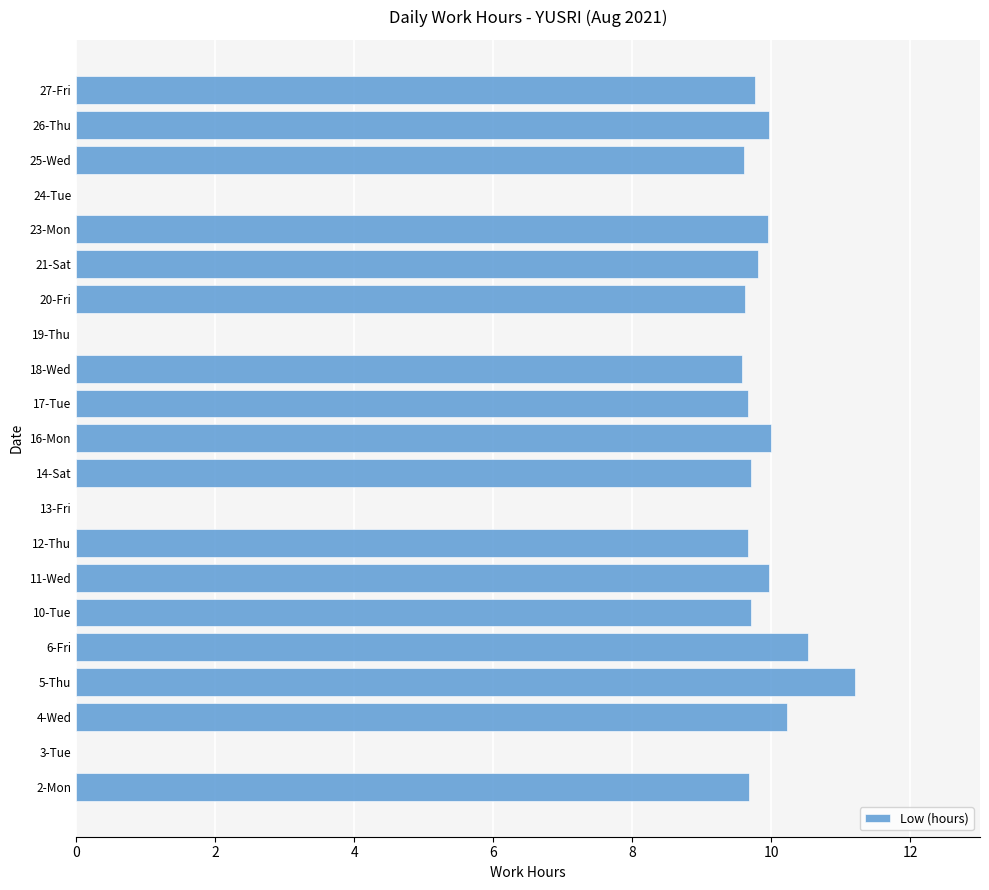

Is it true that the value at 19-Thu is 0.0?

True